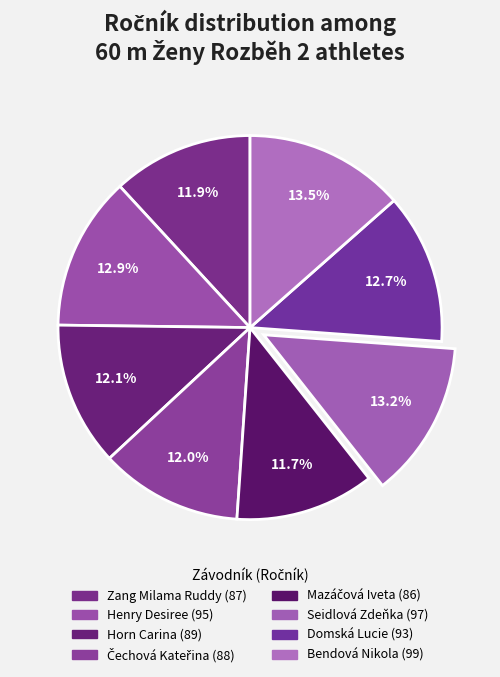

To the nearest percent, what percentage of the pie is Seidlová Zdeňka?

13%